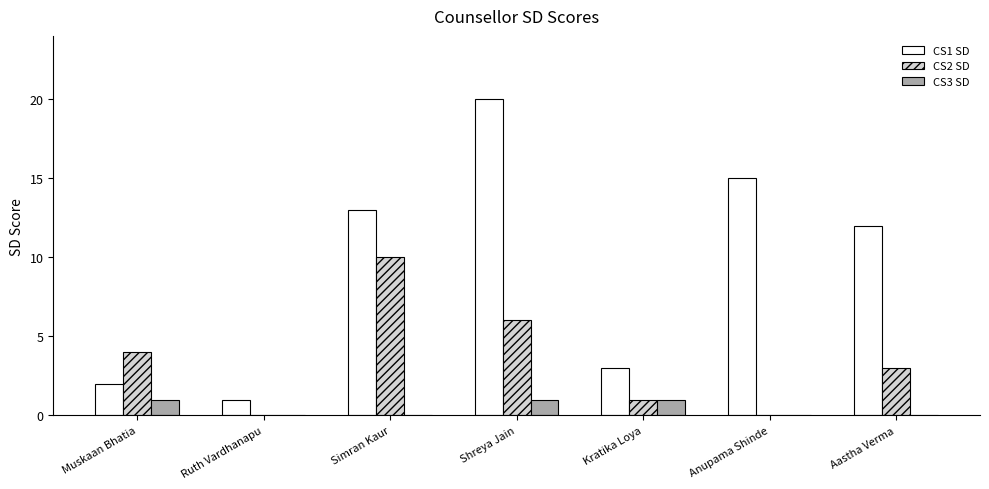

Which series changed the most between Simran Kaur and Kratika Loya?

CS1 SD